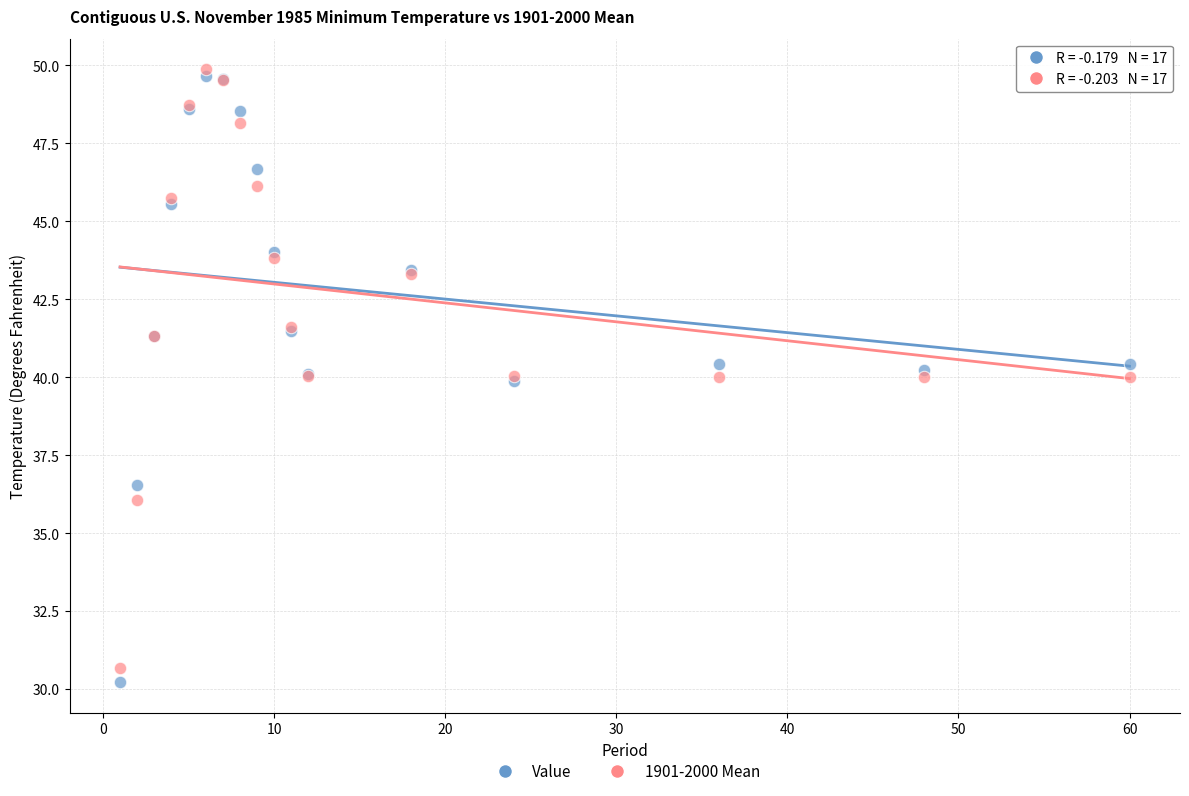

What is the X range (max minus min) for the scatter plot?

59.0